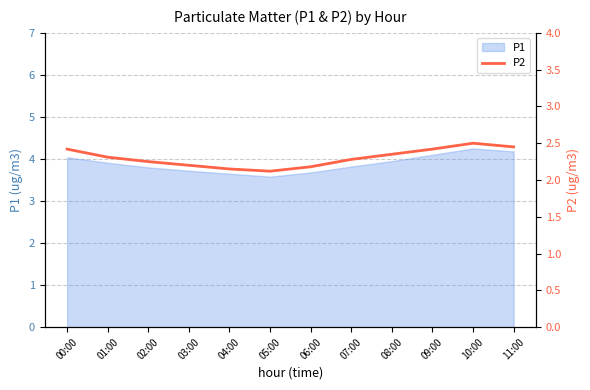

What is the label of the 3rd point from the left?

02:00